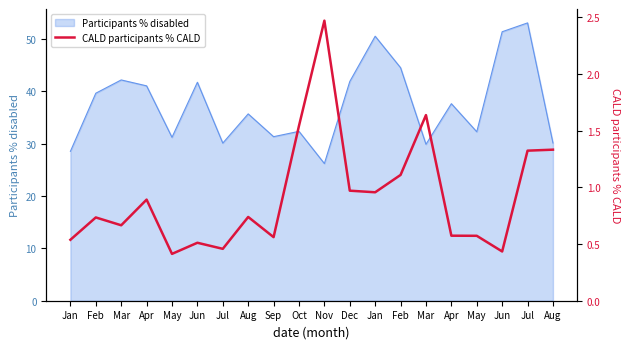

Rank the categories by value from highest to lowest.

Nov, Mar, Oct, Aug, Jul, Feb, Dec, Jan, Apr, Aug, Feb, Mar, Apr, May, Sep, Jan, Jun, Jul, Jun, May